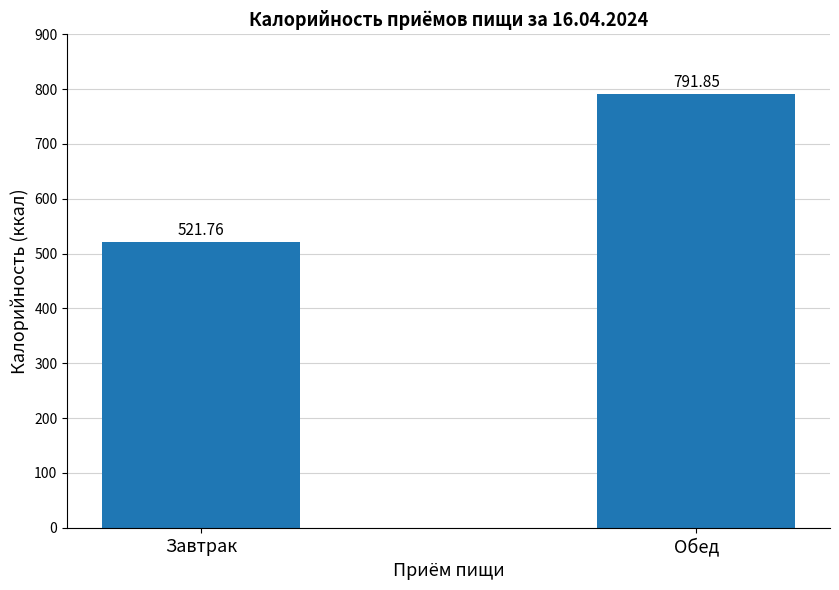

How many categories are shown in the chart?

2